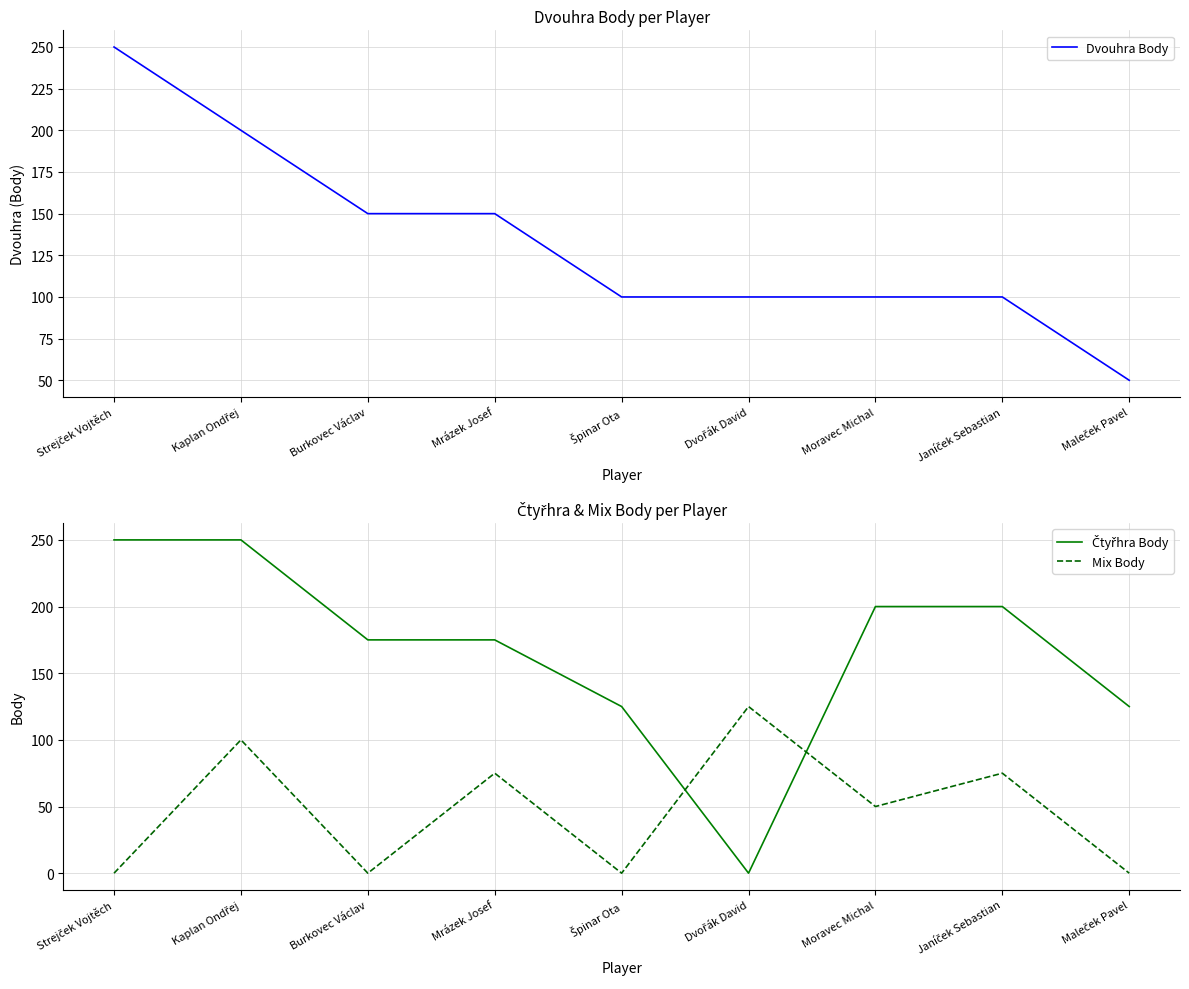

What is the label of the 4th point from the left?

Mrázek Josef